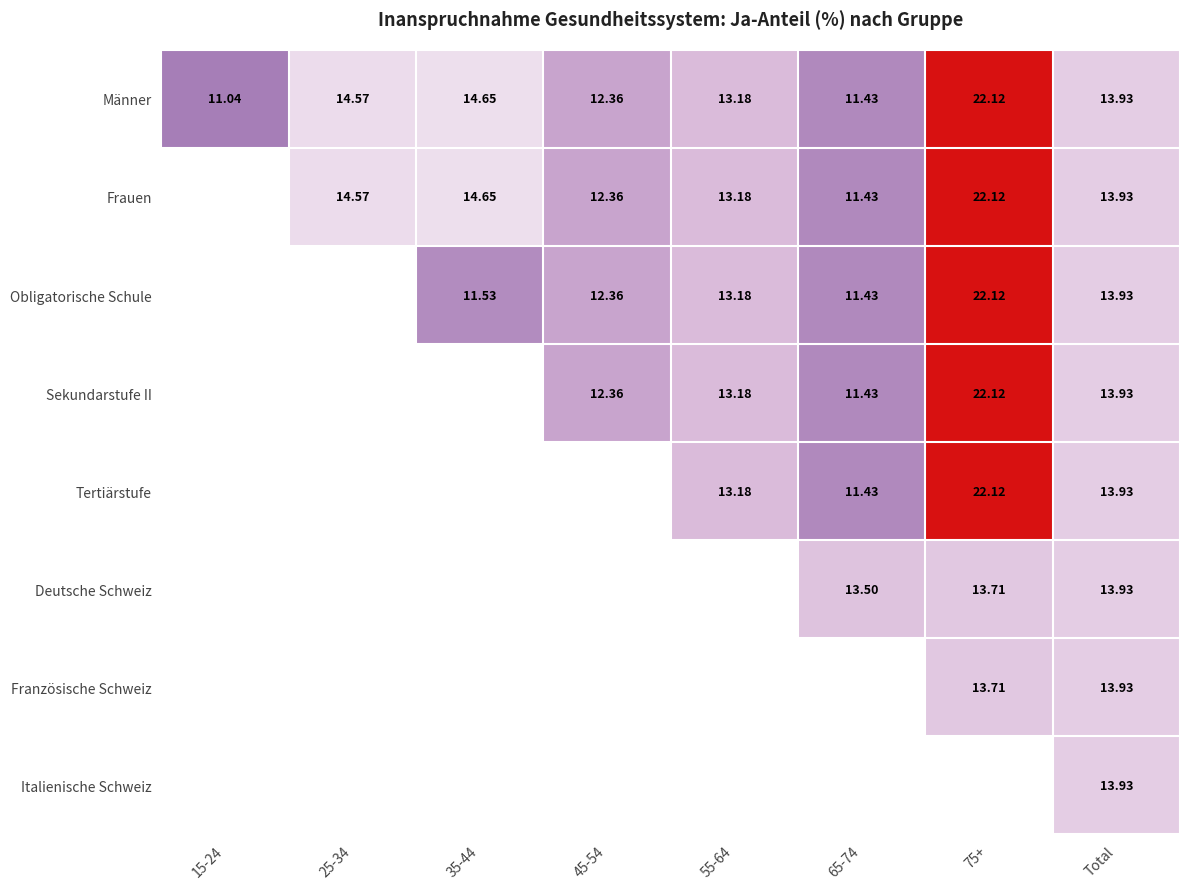

Rank the series by their maximum value, from highest to lowest.

Männer, Frauen, Obligatorische Schule, Sekundarstufe II, Tertiärstufe, Deutsche Schweiz, Französische Schweiz, Italienische Schweiz